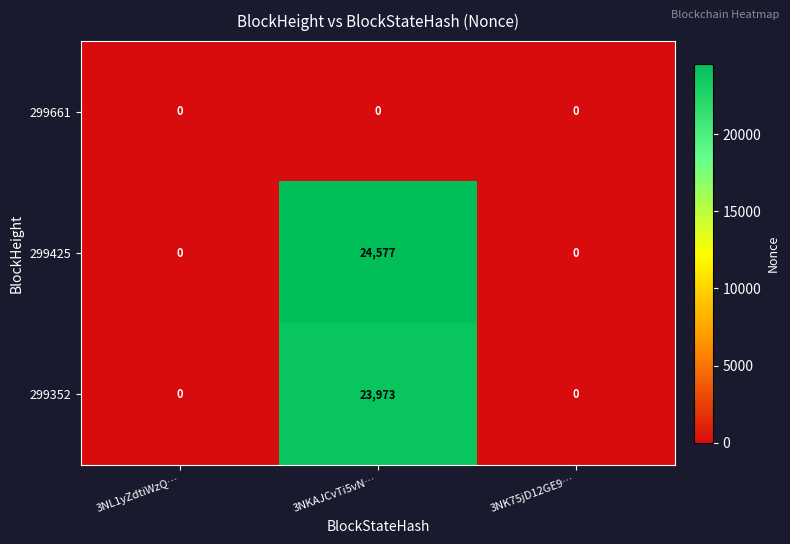

At which category is the sum across all series the highest?

3NKAJCvTi5vN…